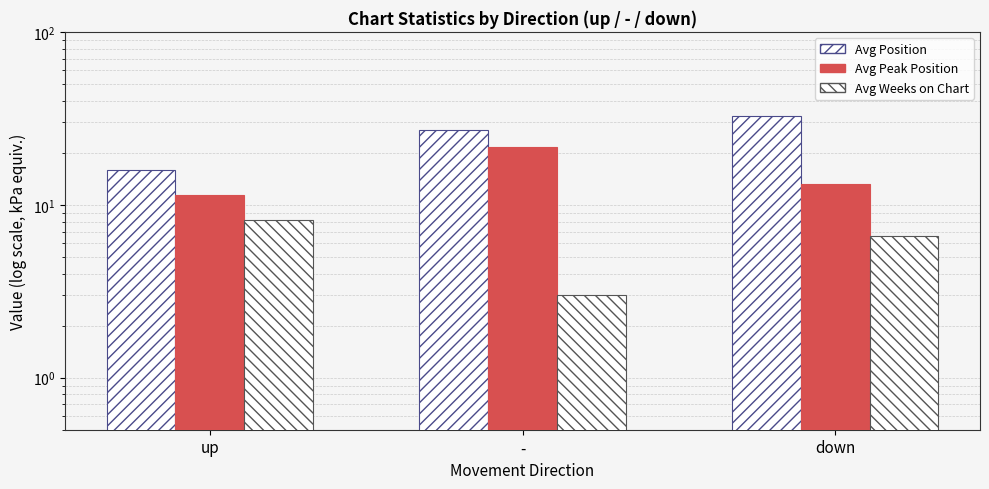

Which series has the widest spread of values?

Avg Position